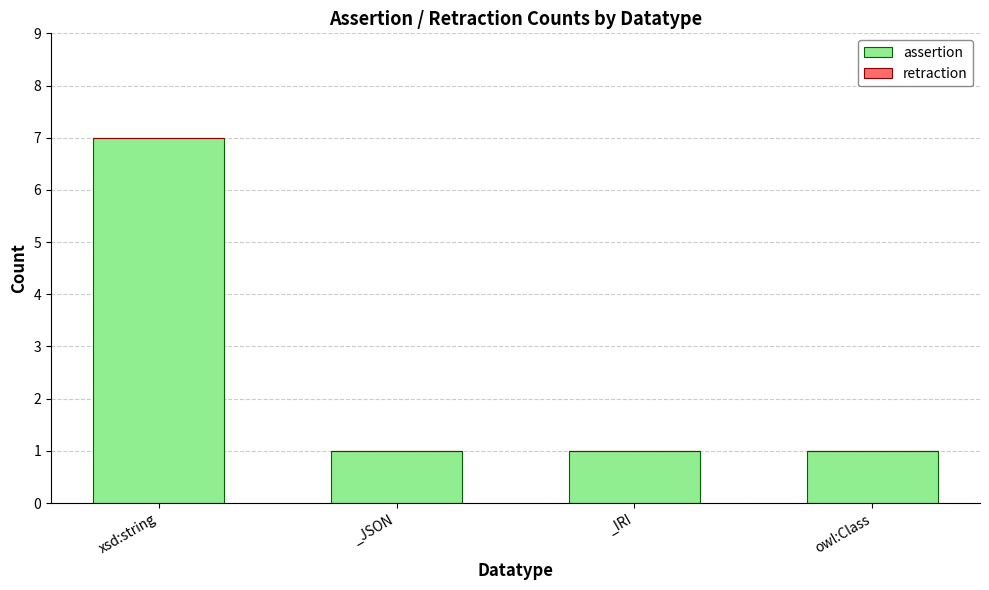

Reading right to left, extract all data points from this chart.

1	1	1	7